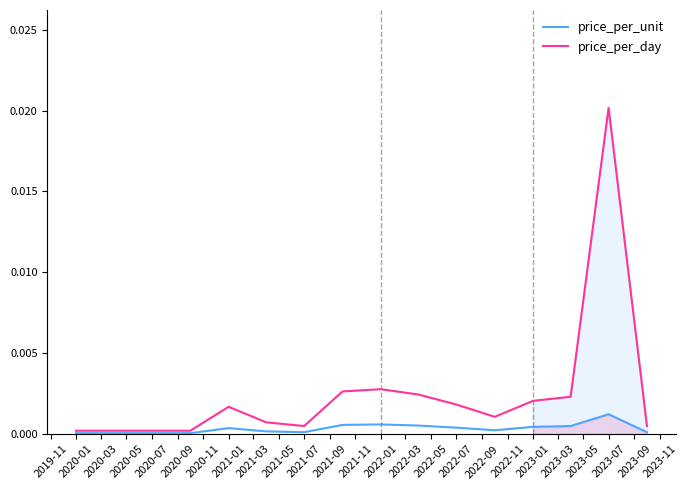

True or false: price_per_unit and price_per_day intersect in this chart.

False